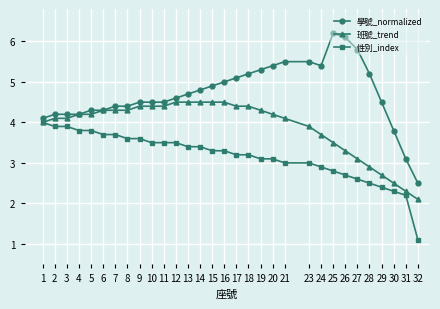

What is the sum of all 班號_trend values?

120.6